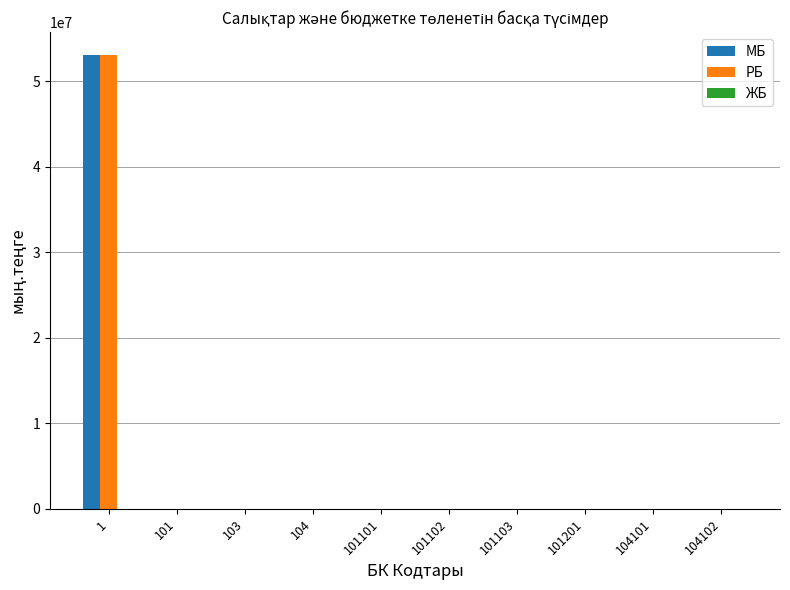

What is the sum of all РБ values?

53116439